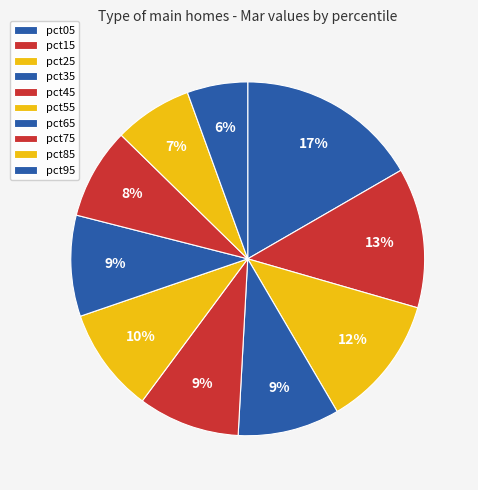

How many slices are in this pie chart?

10